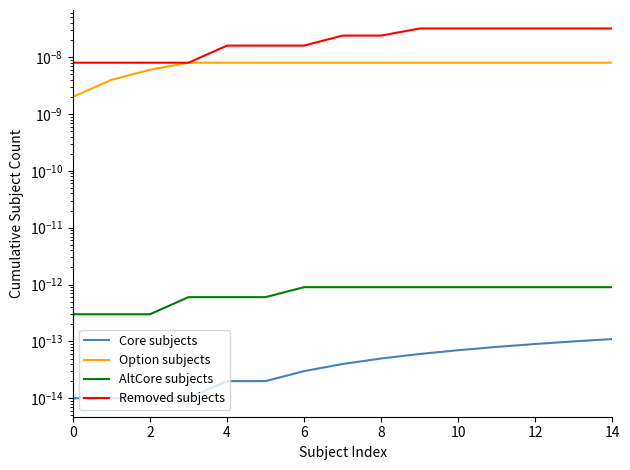

True or false: Removed subjects and Core subjects cross at least once.

False